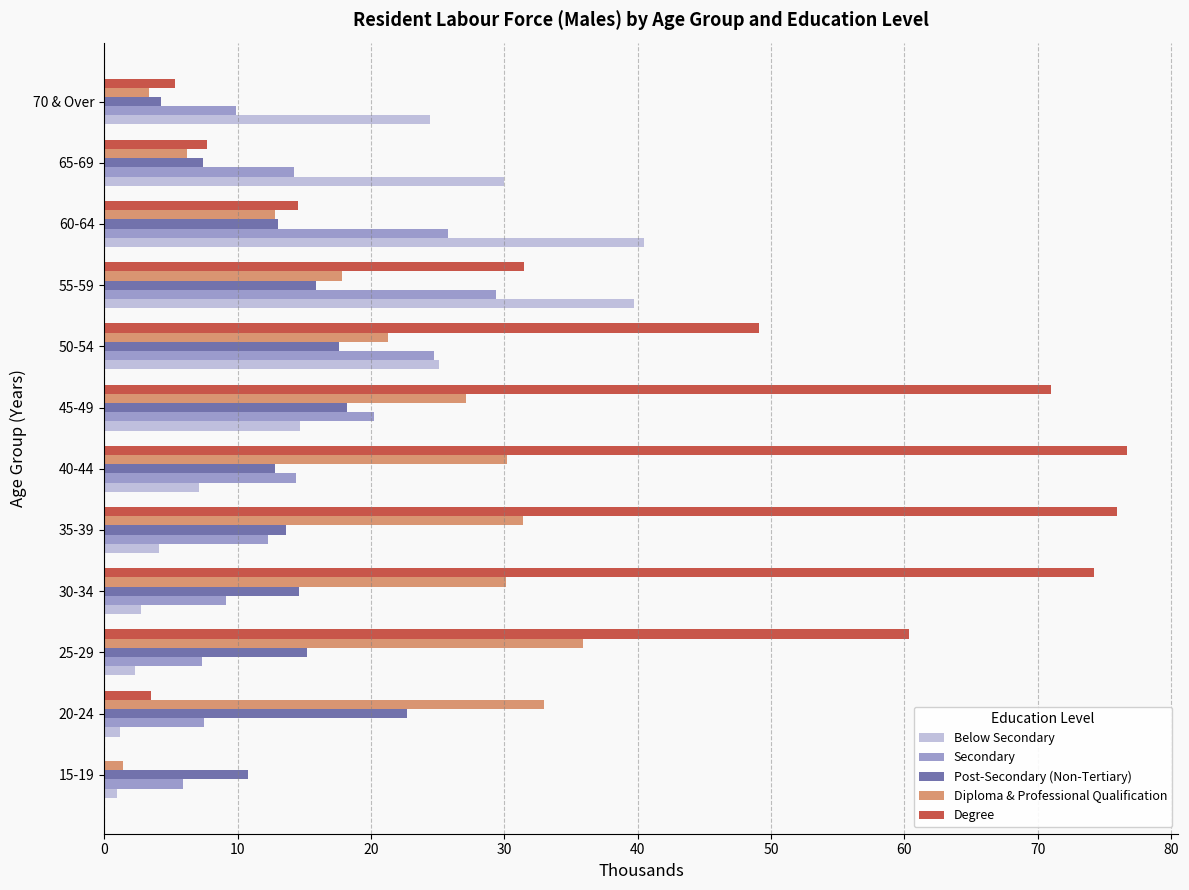

At which category is the sum across all series the highest?

45-49